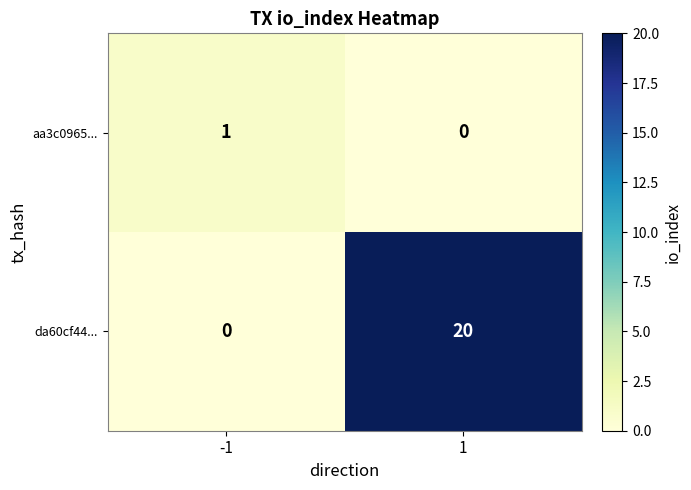

What is the difference between the maximum and minimum values in the da60cf44... series?

20